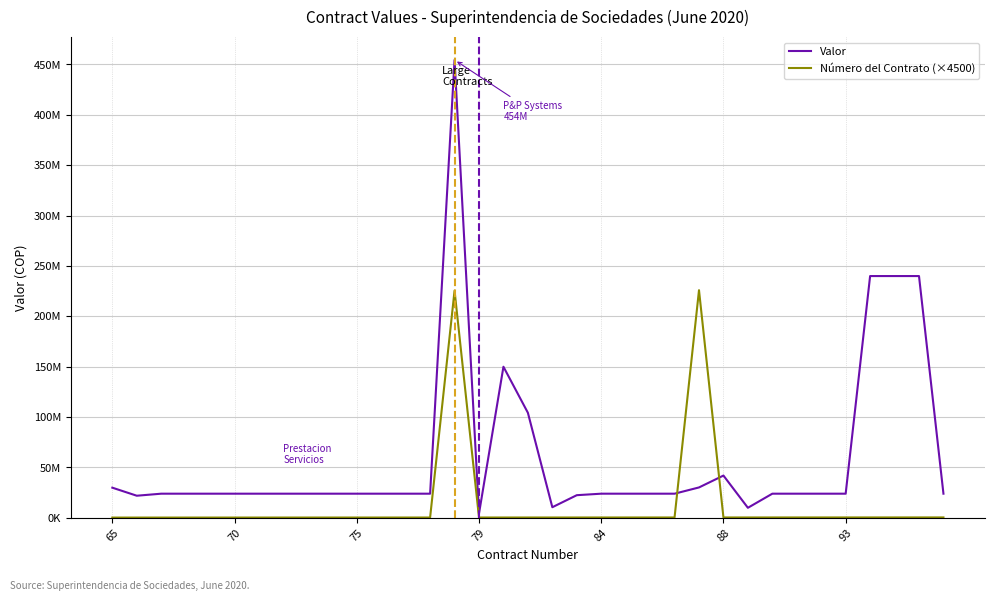

Reading left to right, list all the values displayed in this chart.

Valor: 29960000	21980000	24000000	24000000	24000000	24000000	24000000	24000000	24000000	24000000	24000000	24000000	24000000	24000000	454479393	4263282	150000000	104300000	10569345	22509538	24000000	24000000	24000000	24000000	30203582	42000000	10000000	24000000	24000000	24000000	24000000	240000000	240000000	240000000	24000000
Número del Contrato (×4500): 292500	297000	301500	306000	310500	315000	319500	324000	328500	333000	337500	342000	346500	351000	225540000	355500	360000	364500	369000	373500	378000	382500	387000	391500	225972000	396000	400500	405000	409500	414000	418500	423000	427500	432000	436500